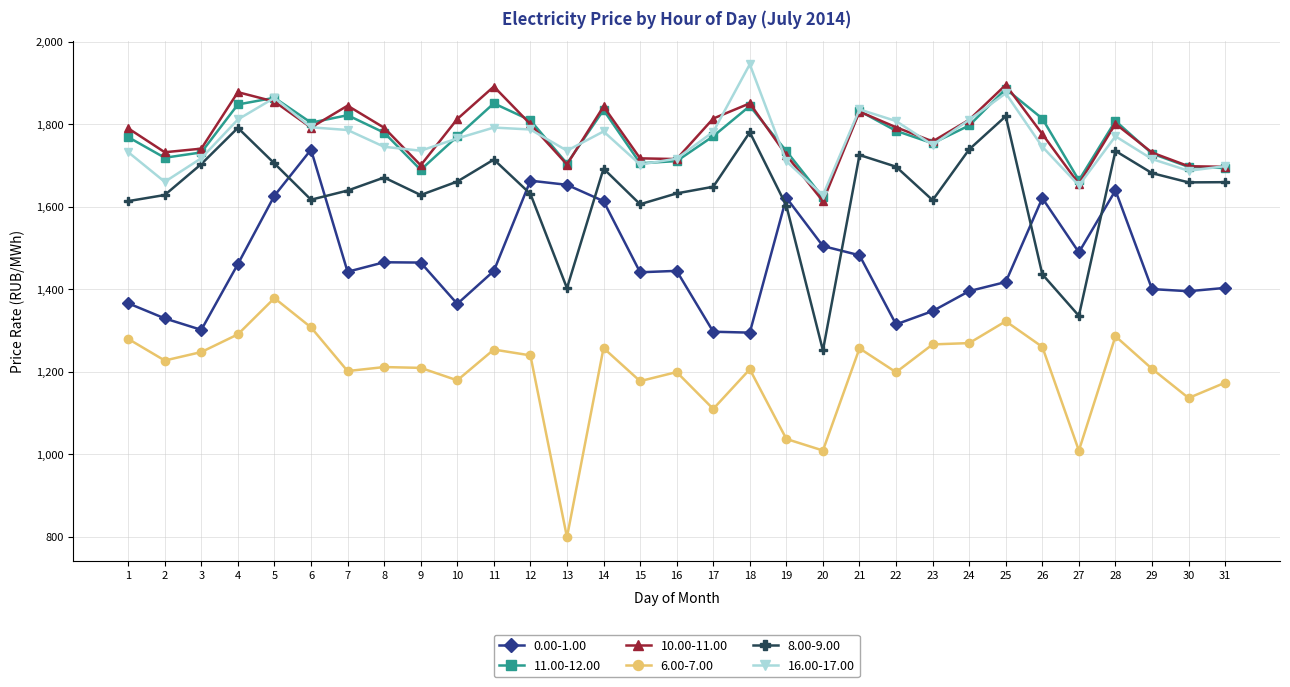

What is the spread (max minus min) of values at 7?

643.3